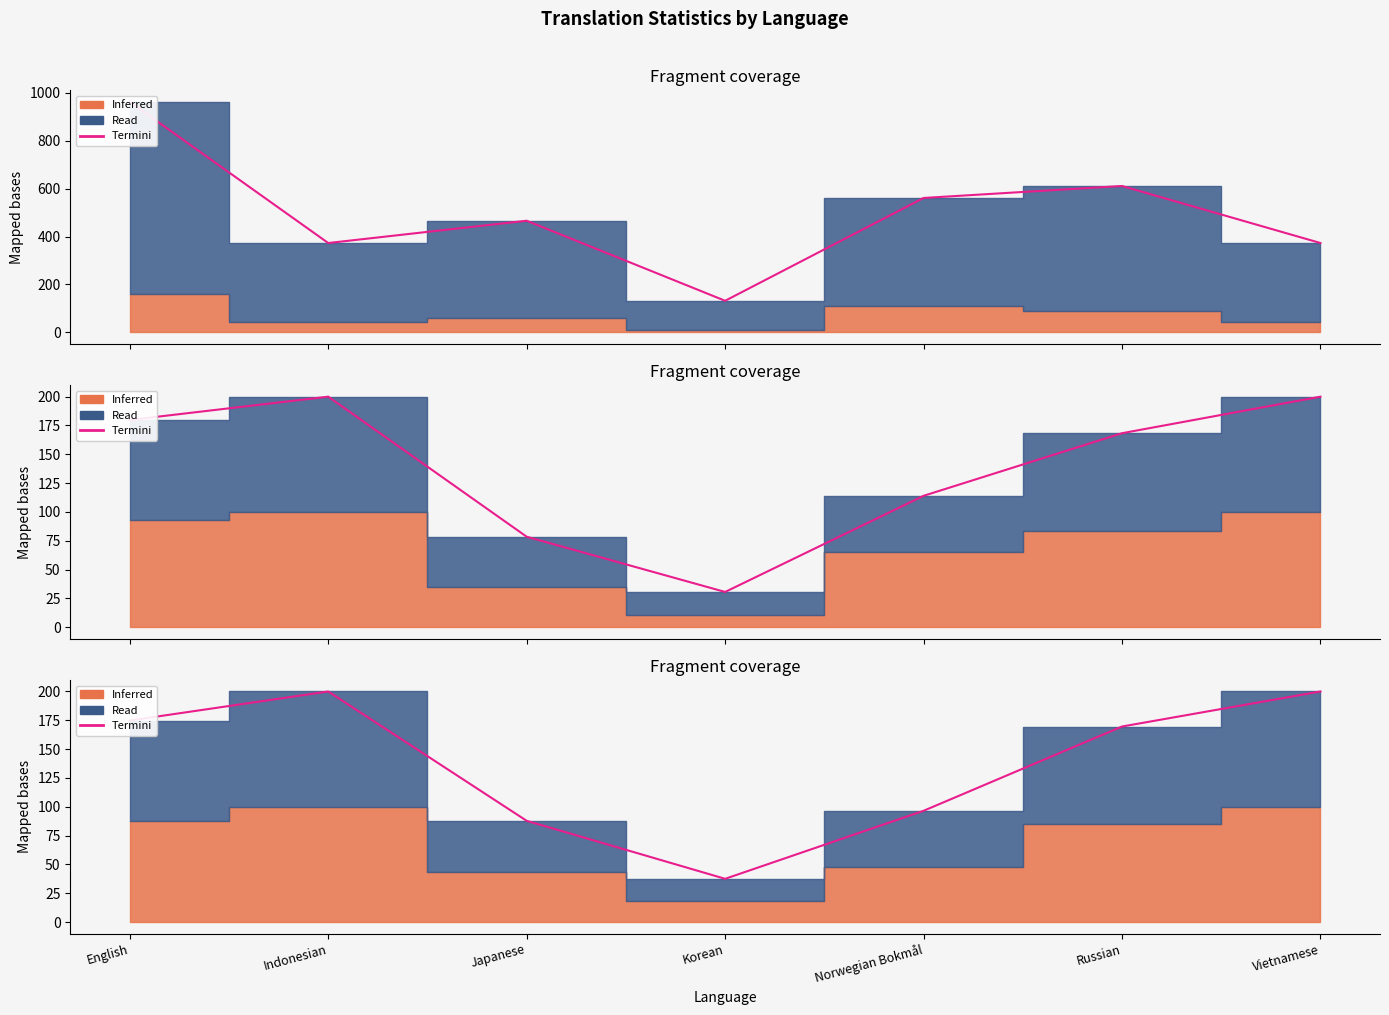

Reading left to right, transcribe all the data shown in this chart.

174.8	200.0	87.8	37.5	96.5	169.6	200.0